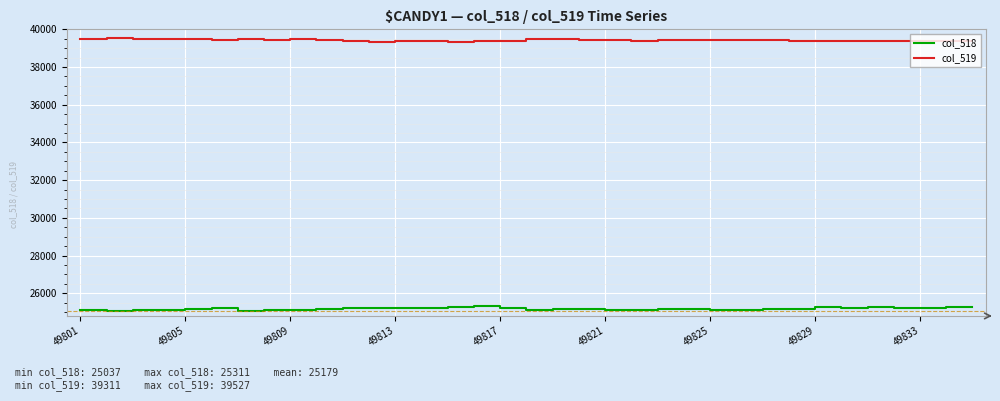

Rank the series by their maximum value, from highest to lowest.

col_519, col_518